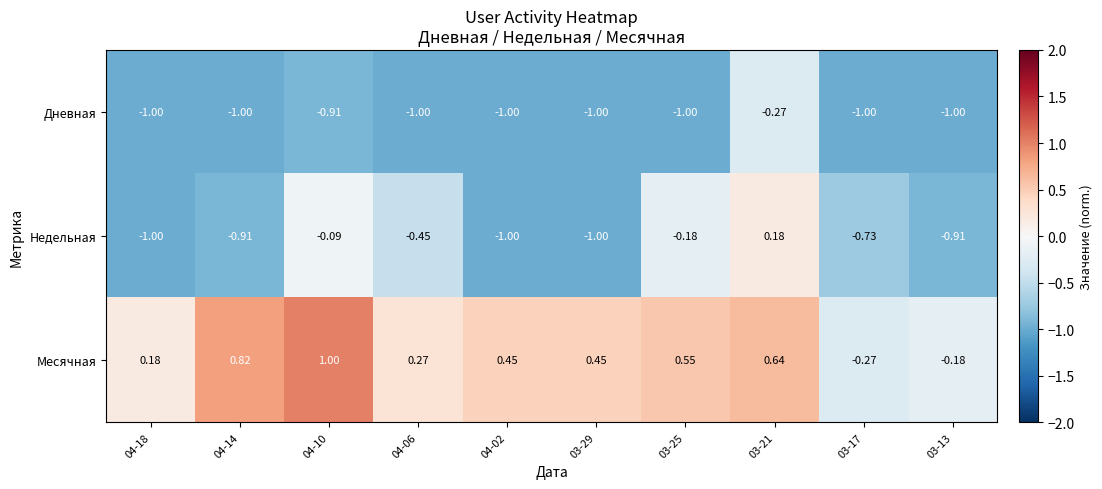

How many distinct data groups are displayed?

3